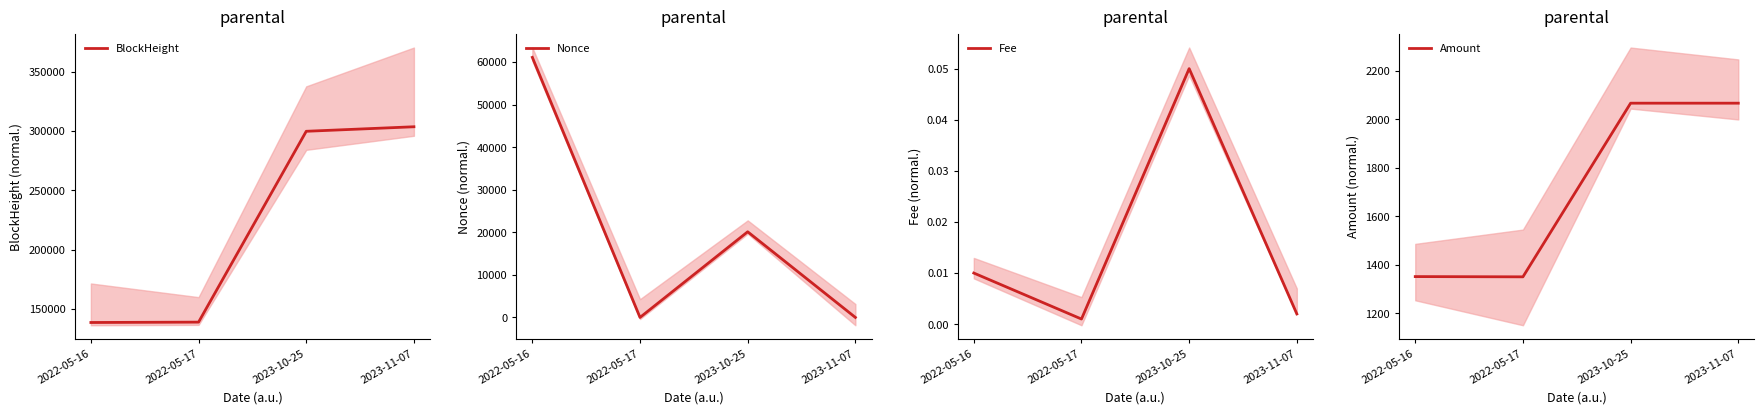

True or false: BlockHeight has more than 1 interior local peaks.

False